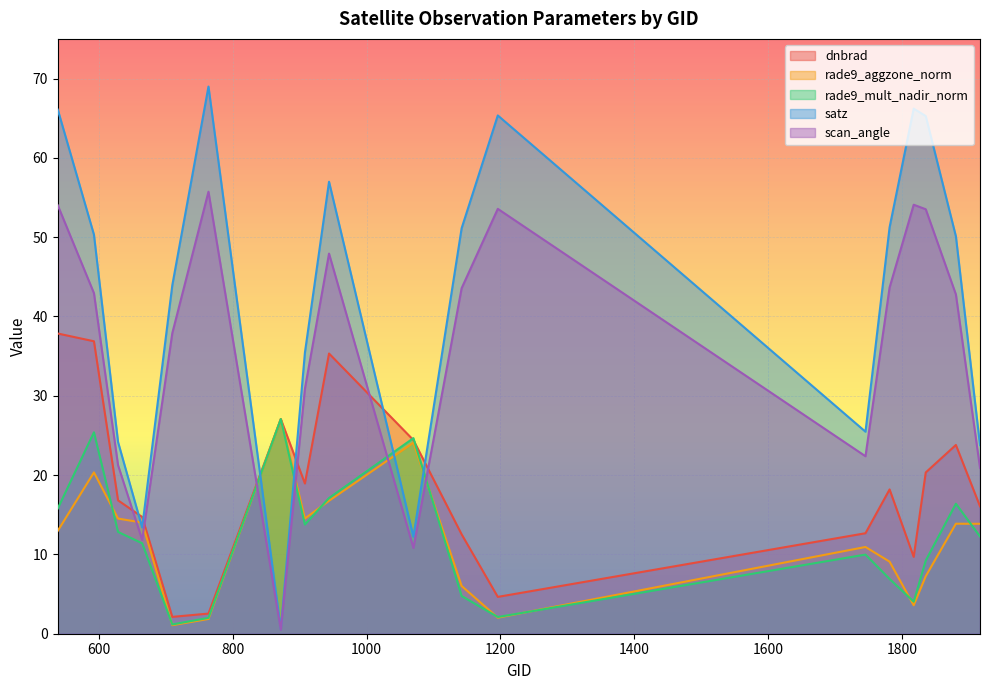

At which category does rade9_aggzone_norm reach its first local valley?

710